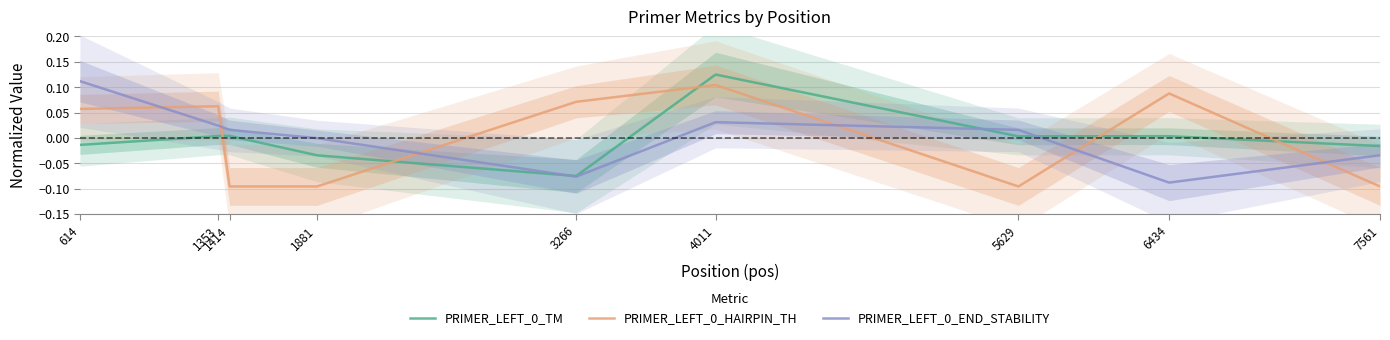

Does the chart have visible grid lines?

Yes